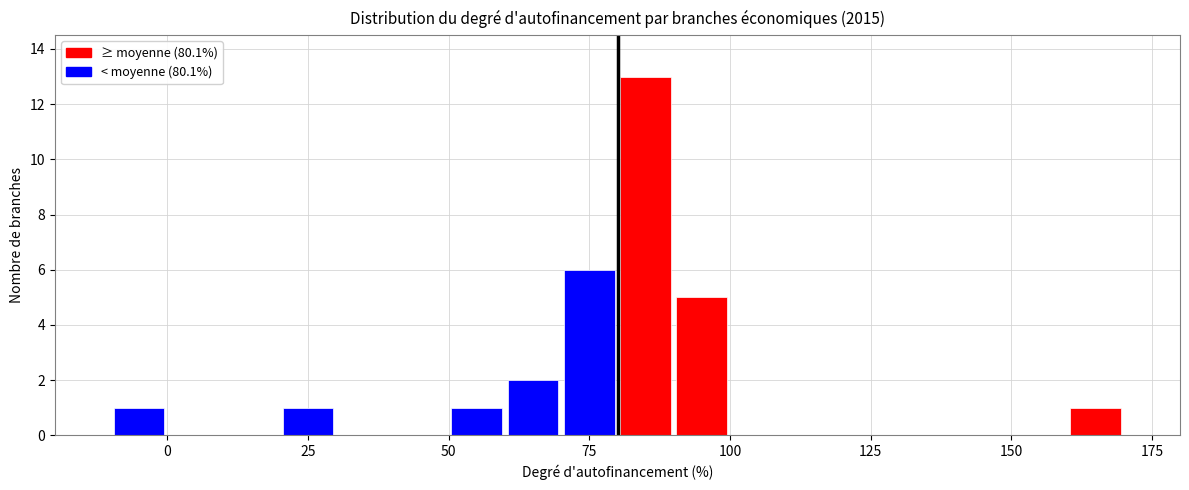

Read against the x-axis, roughly where is the centre of the tallest bar?

85